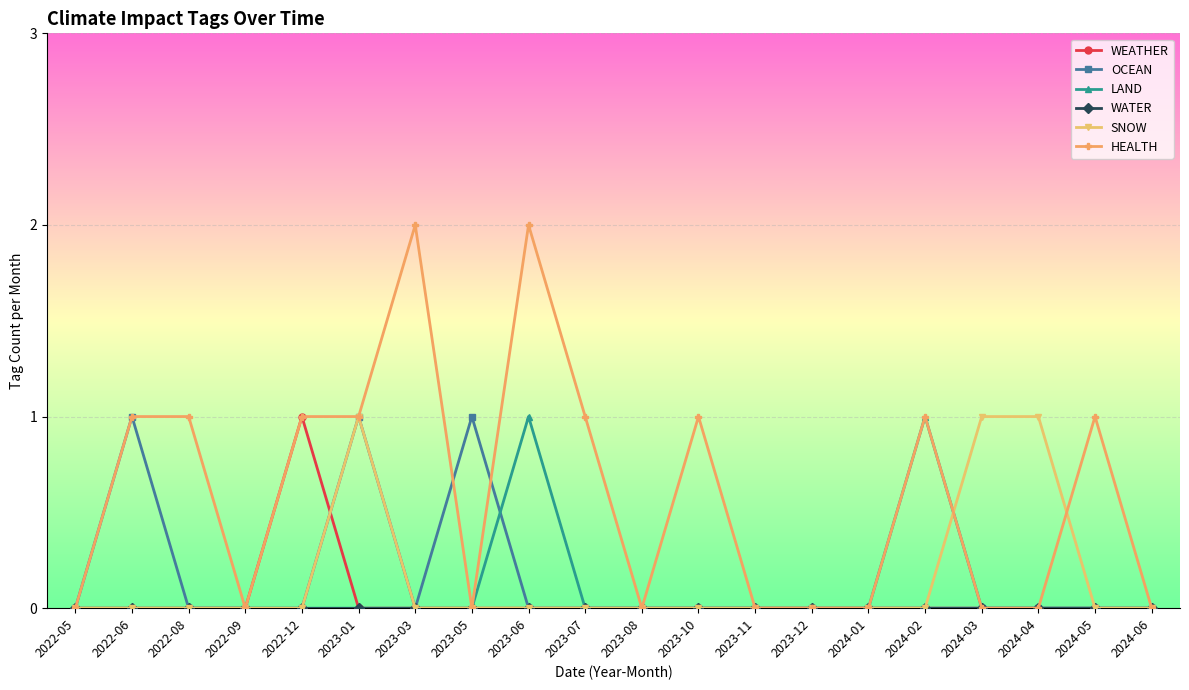

Which series has the largest total across all categories?

HEALTH